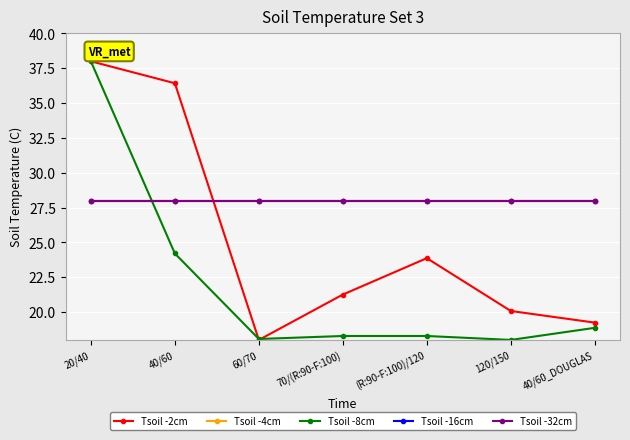

What position from the left is 20/40?

1